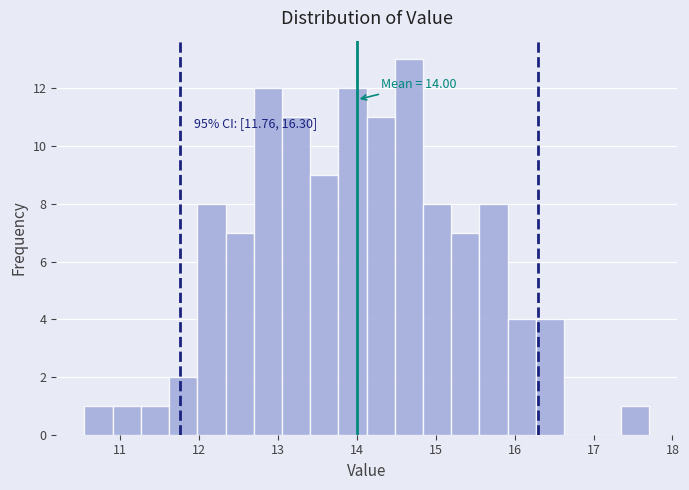

Around what value on the x-axis is the tallest bar? Give the approximate position of its centre, as read against the axis.

14.7